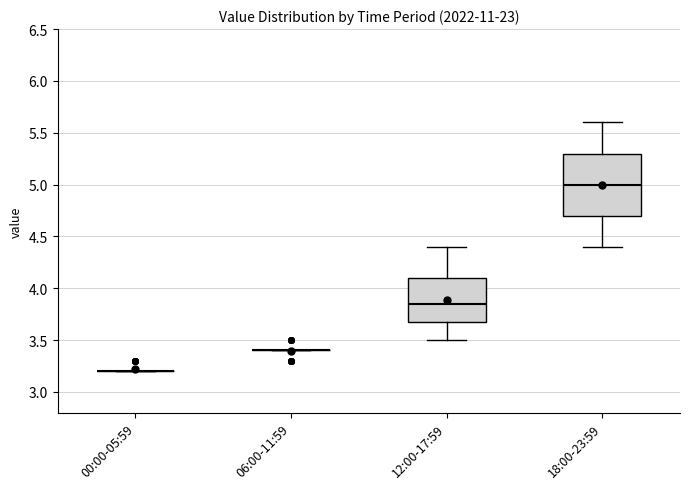

Where is the lower edge of the box for 18:00-23:59 on the y-axis? The values are not printed on the chart, so give them approximately, as read against the axis.

4.70